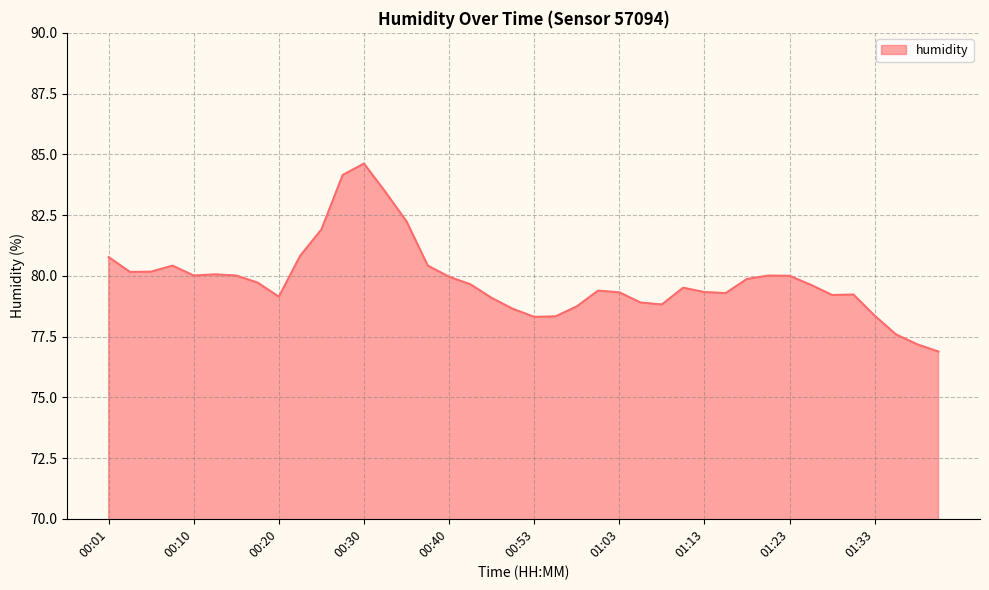

What is the difference between the maximum and minimum values?

7.7